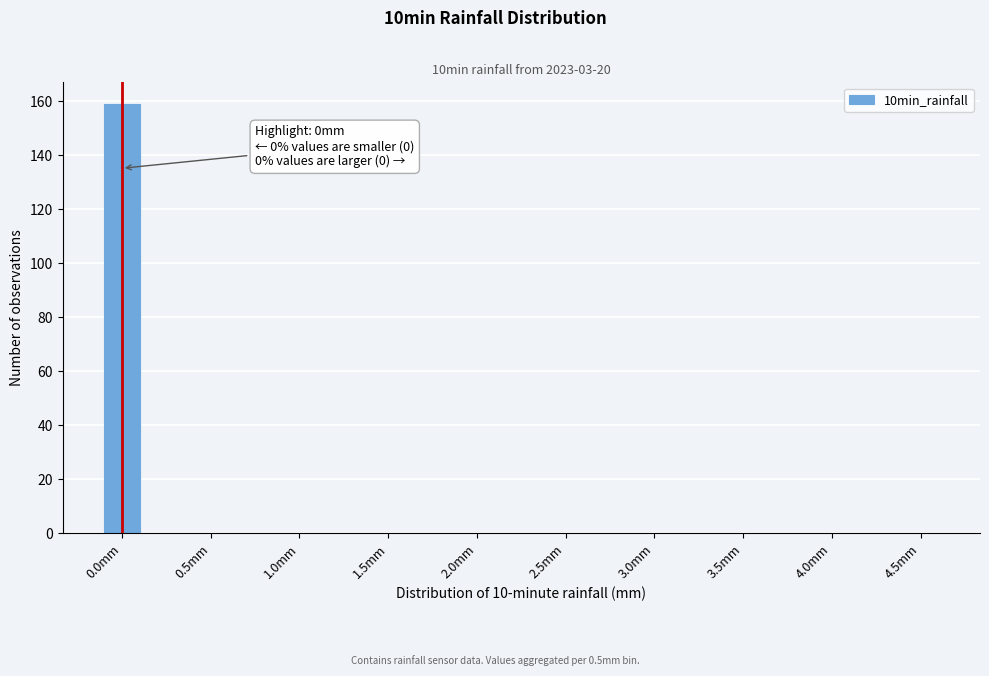

Reading left to right, list all the values displayed in this chart.

0.0mm=159	0.5mm=0	1.0mm=0	1.5mm=0	2.0mm=0	2.5mm=0	3.0mm=0	3.5mm=0	4.0mm=0	4.5mm=0